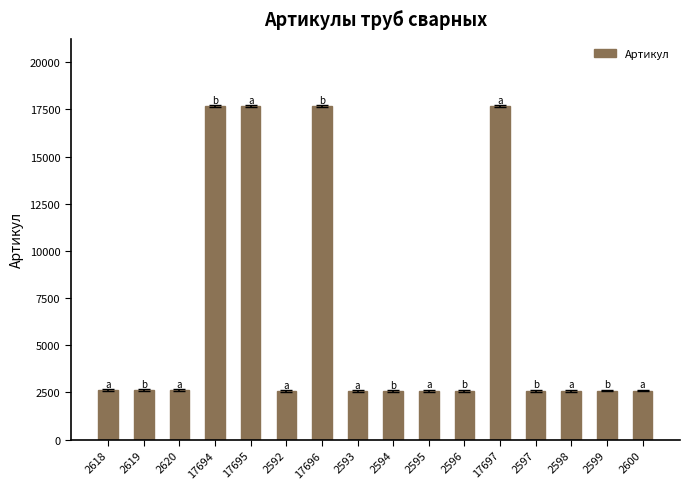

What is the difference between the maximum and minimum values?

15105